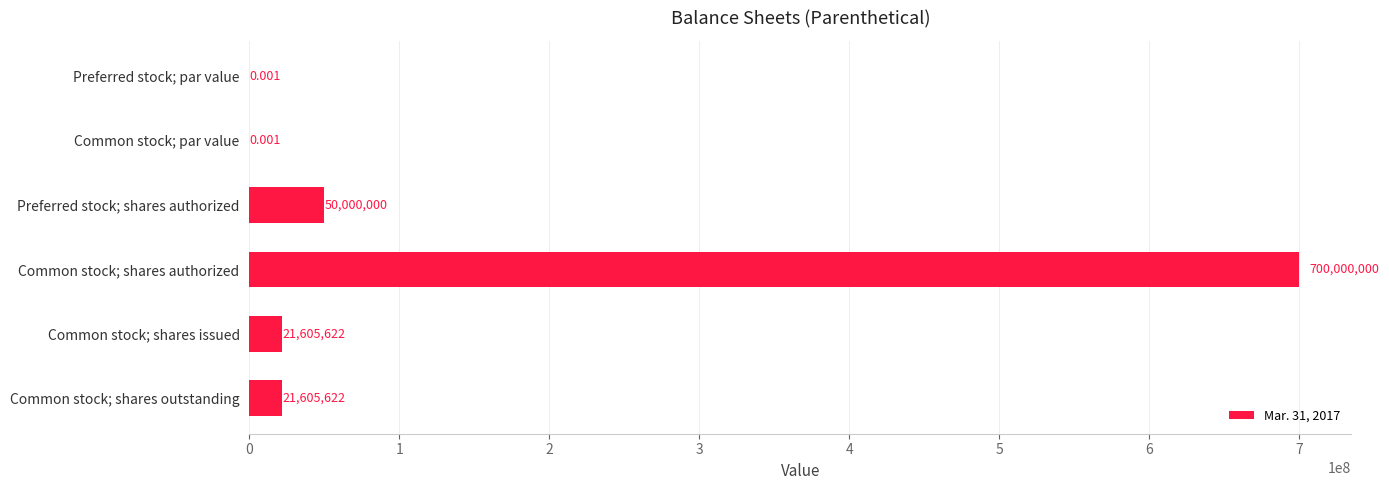

At which category does the chart reach its peak across all series?

Common stock; shares authorized